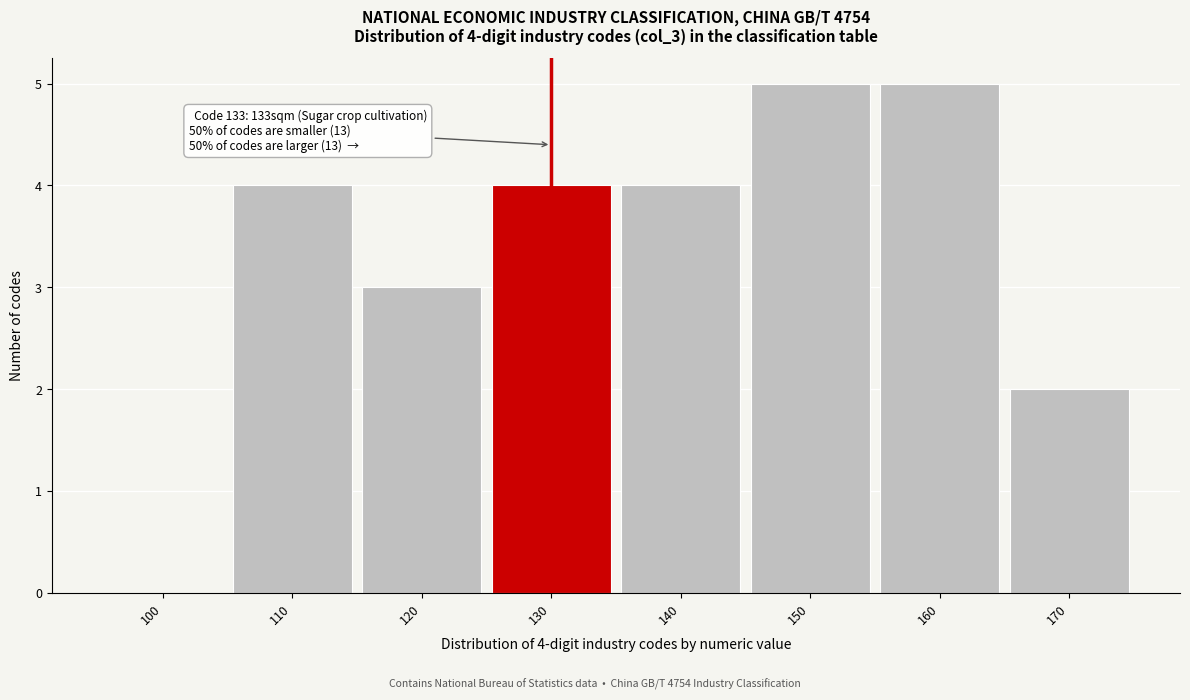

Reading left to right, transcribe all the data shown in this chart.

100=0	110=4	120=3	130=4	140=4	150=5	160=5	170=2